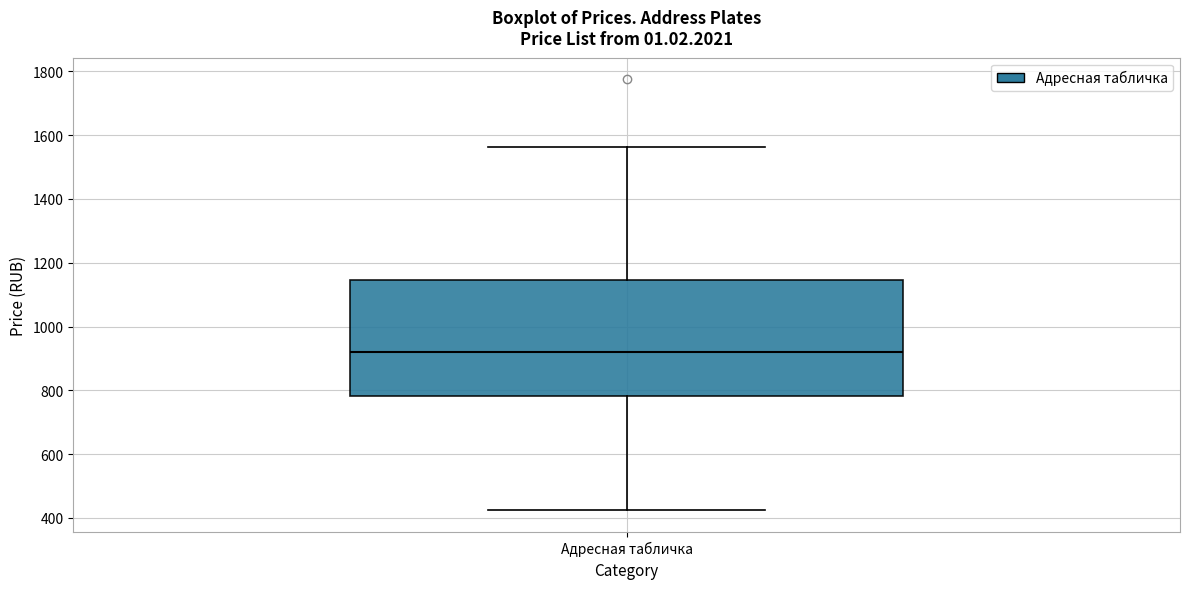

Read this box plot against the y-axis: the position of the median line, the range covered by the box, and the ends of both whiskers. The values are not printed on the chart, so give them approximately, as read against the axis.

median 920, box 780 to 1140, whiskers 420 to 1560